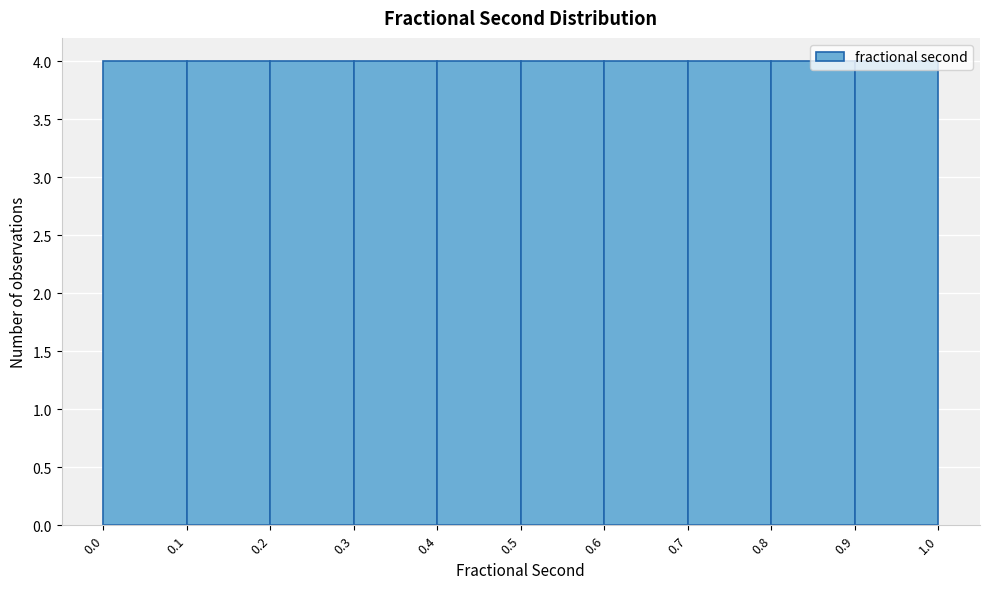

Reading left to right, list every bar in this chart as the range it spans on the x-axis followed by its height. The values are not printed on the chart, so give them approximately, as read against the axis.

0.0 to 0.1: 4
0.1 to 0.2: 4
0.2 to 0.3: 4
0.3 to 0.4: 4
0.4 to 0.5: 4
0.5 to 0.6: 4
0.6 to 0.7: 4
0.7 to 0.8: 4
0.8 to 0.9: 4
0.9 to 1.0: 4